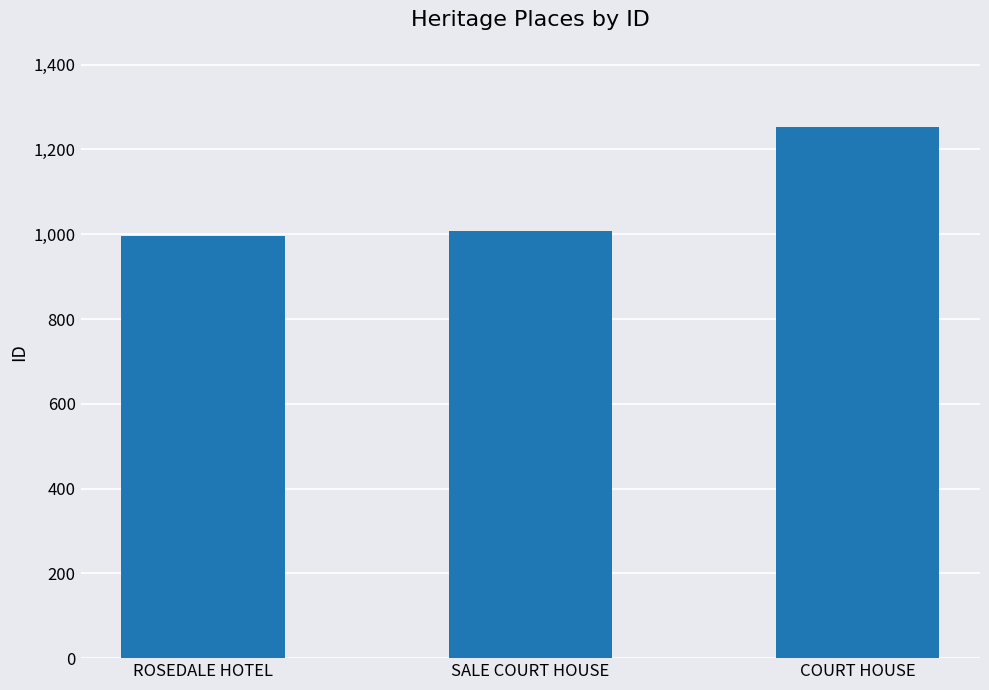

Approximately how many times larger is the value at COURT HOUSE compared to SALE COURT HOUSE?

1.2